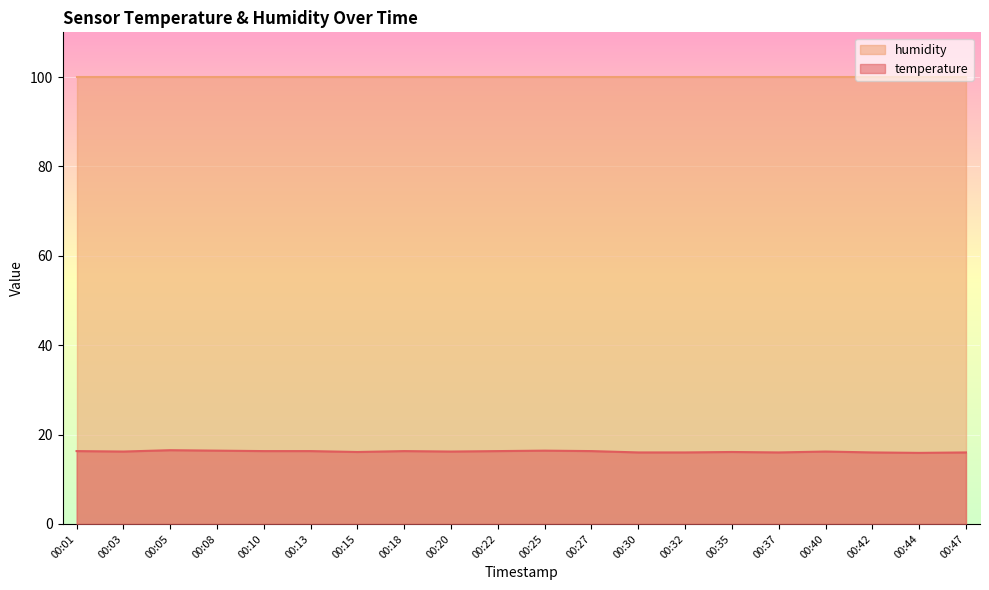

How many values are between 16 and 17?

19